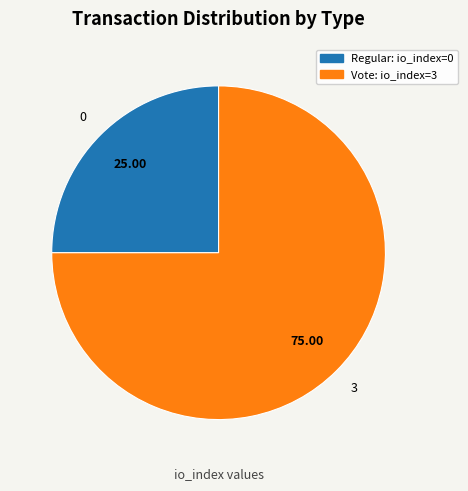

How many segments does this pie chart have?

2